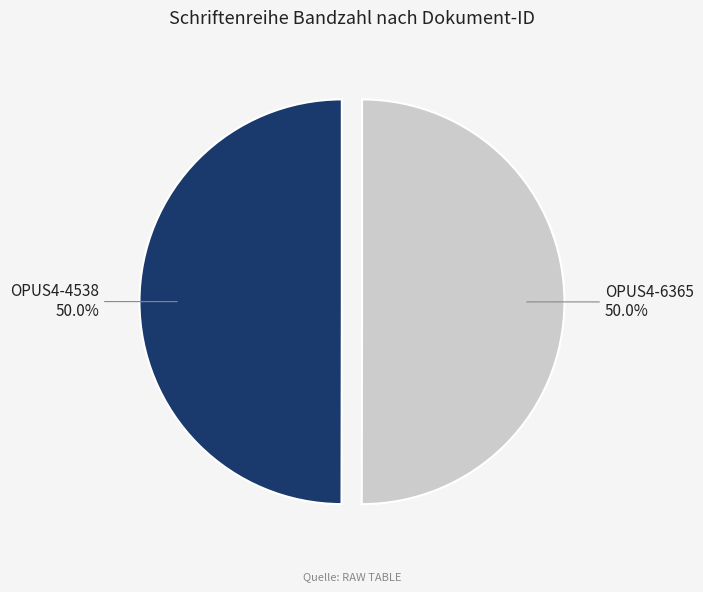

Is it true that OPUS4-4538 is 50% of the pie?

True